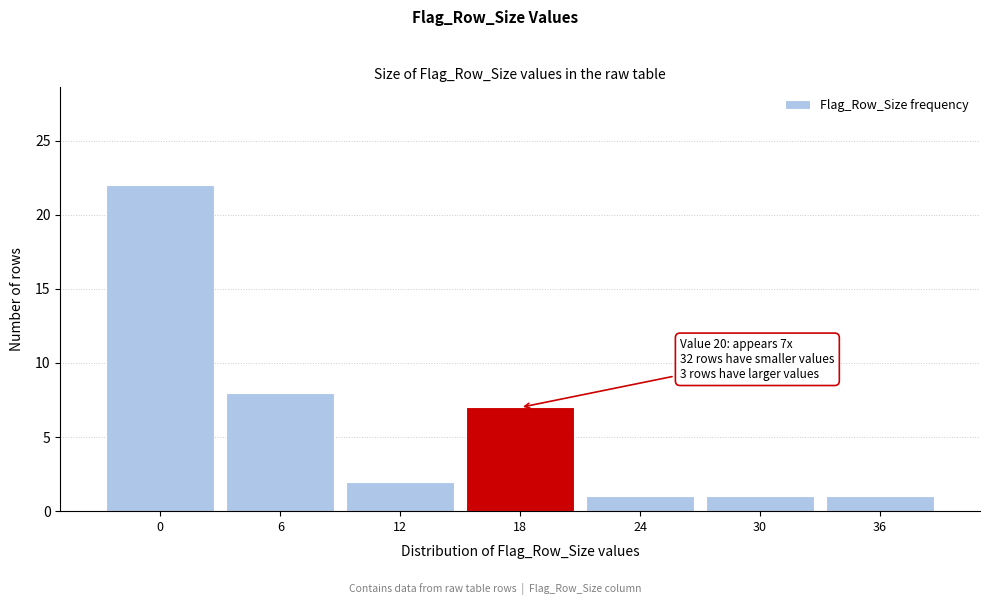

Reading left to right, transcribe all the data shown in this chart.

0=22	6=8	12=2	18=7	24=1	30=1	36=1